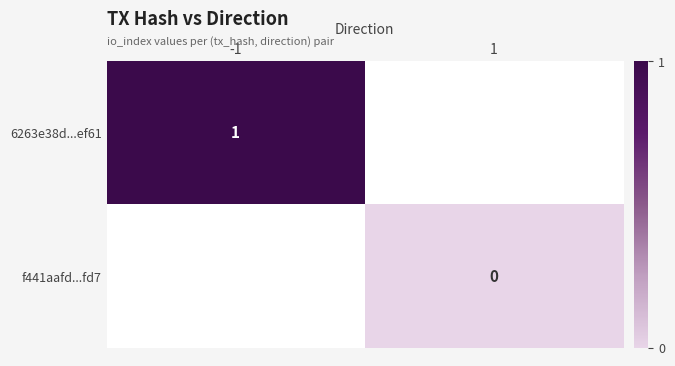

The value of 6263e38d...ef61 at -1 is 1. True or false?

True